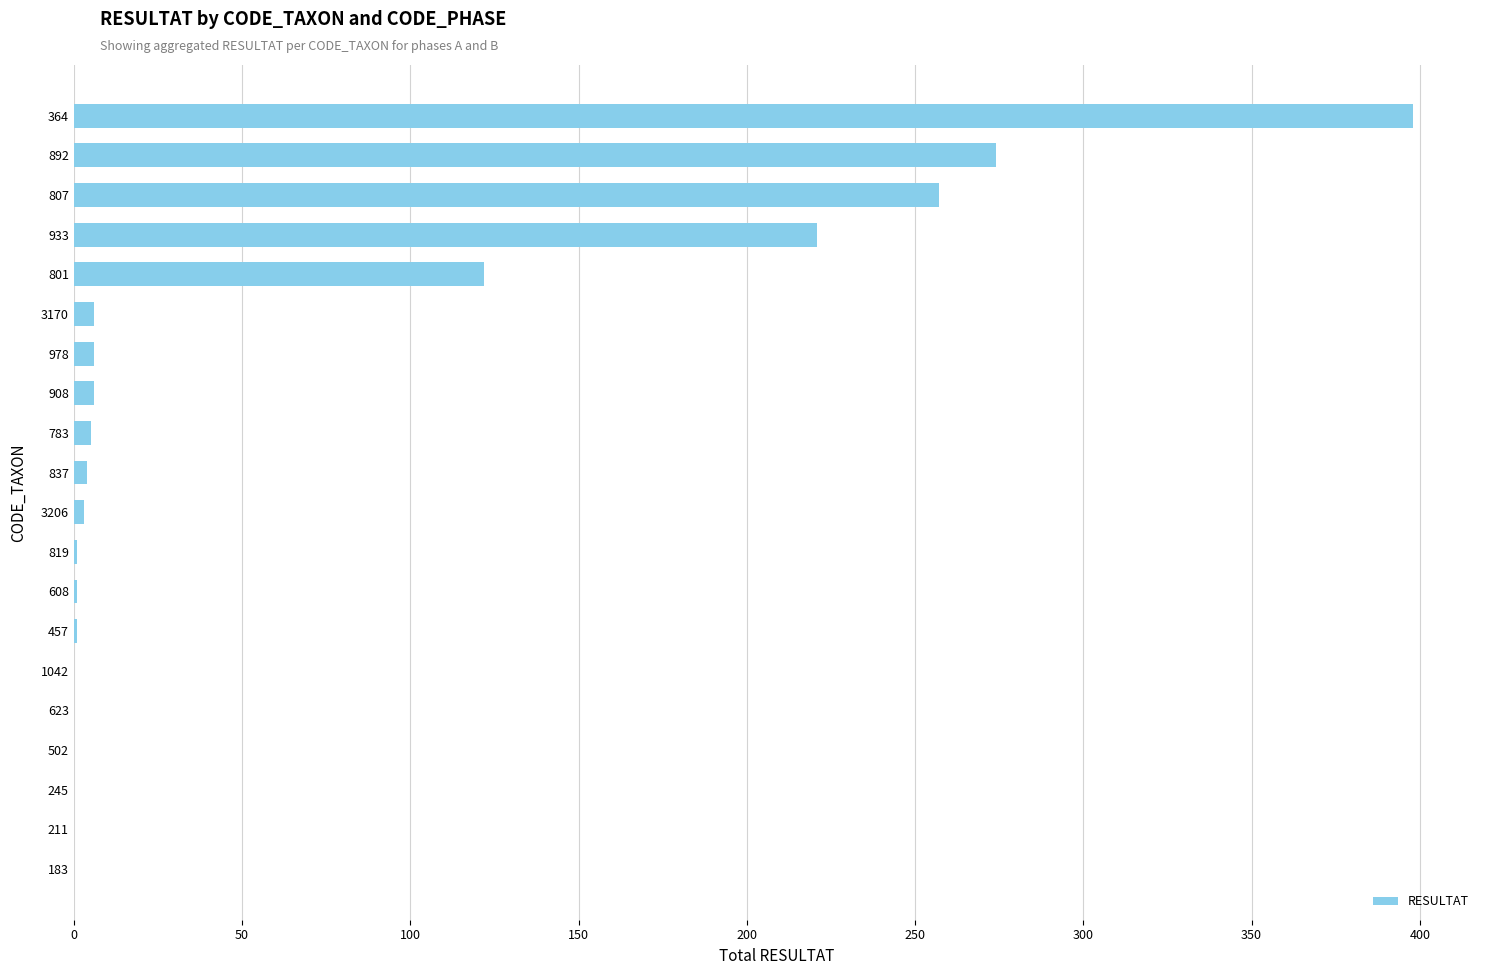

What is the greatest value displayed?

398